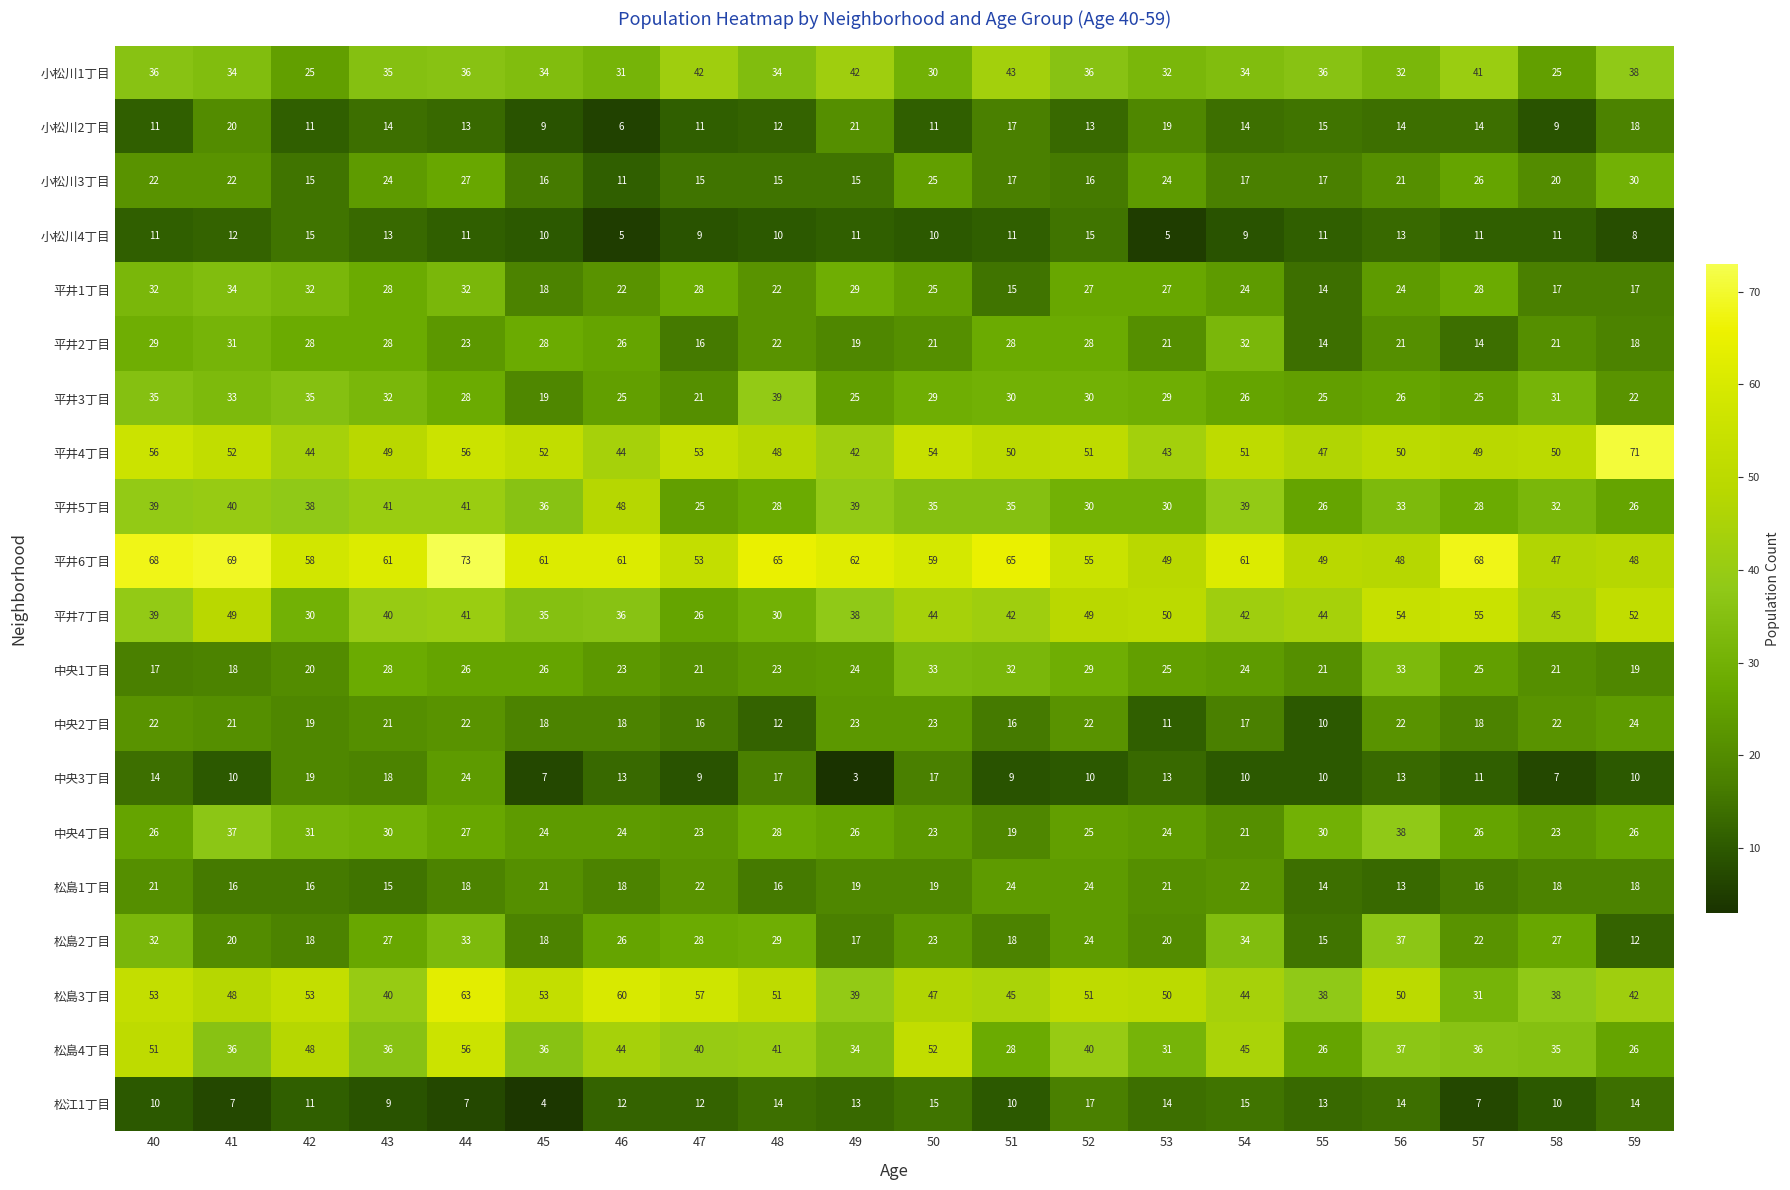

Which series changed the most between 46 and 50?

小松川3丁目